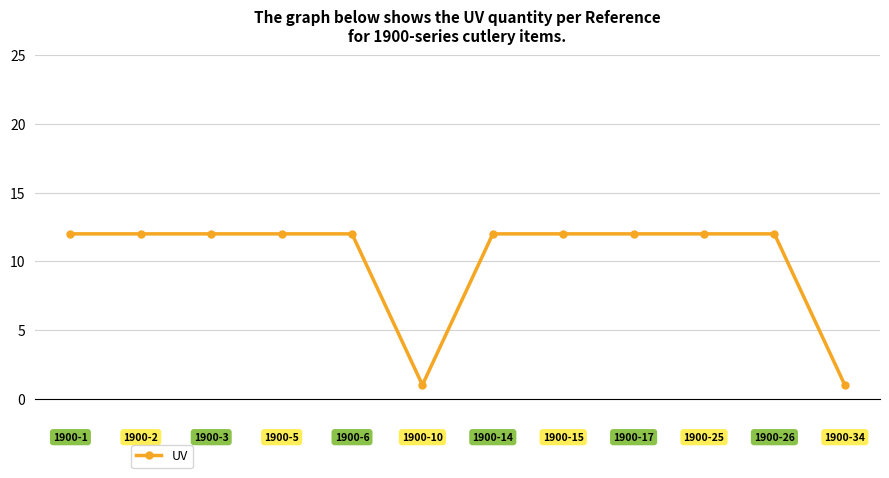

What is the difference between the maximum and minimum values?

11